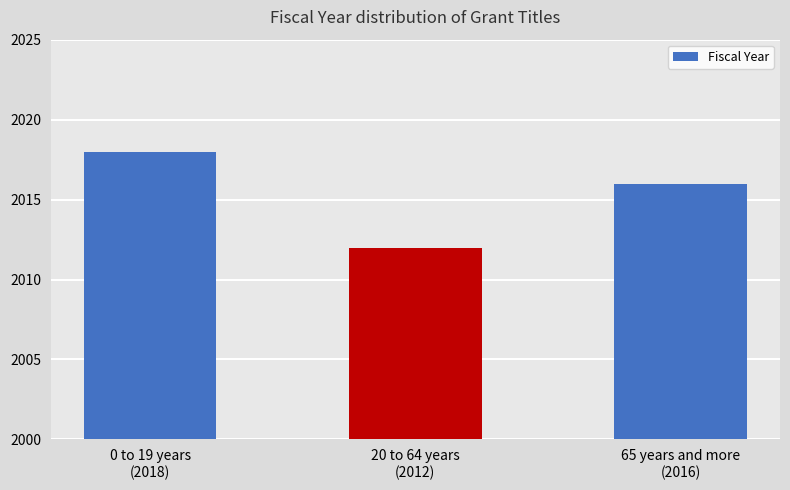

Rank the categories by value from highest to lowest.

0 to 19 years
(2018), 65 years and more
(2016), 20 to 64 years
(2012)